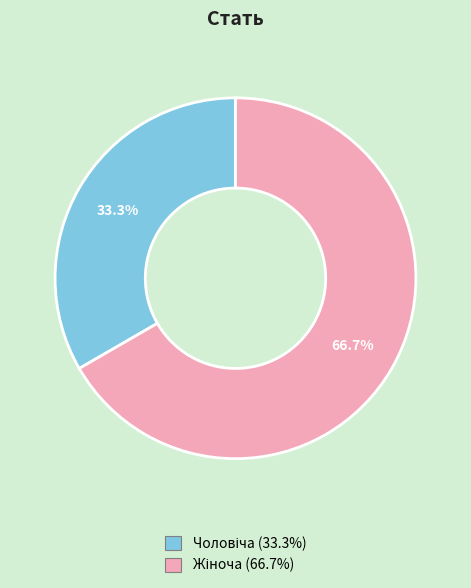

Does any single category account for the majority?

Yes